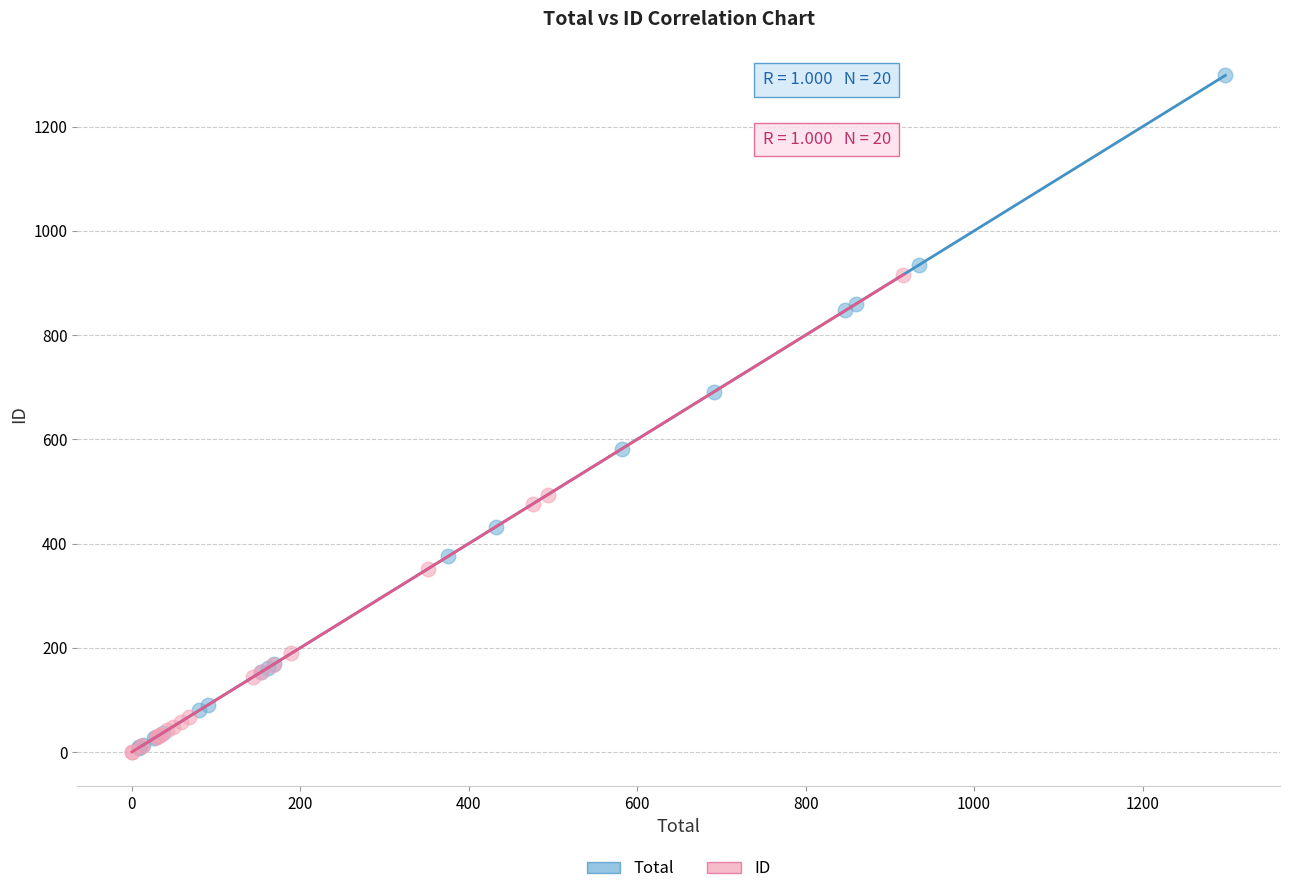

Which series has the widest spread of Y values?

Total